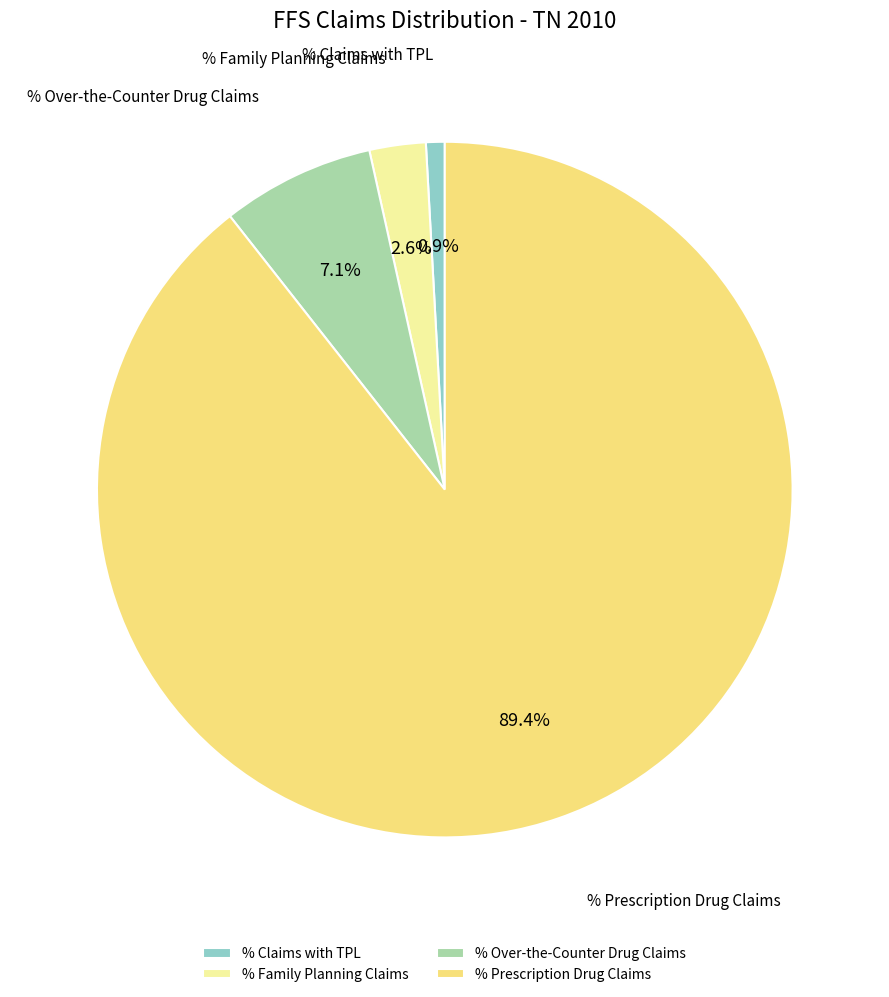

Which slice is the largest?

% Prescription Drug Claims